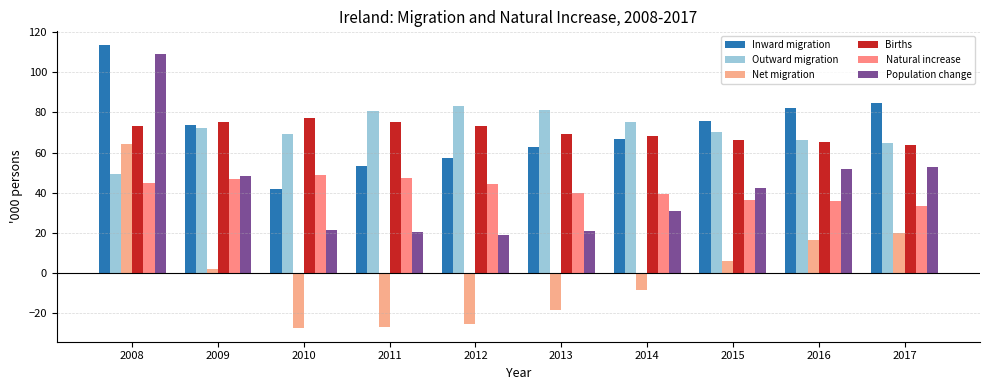

Reading right to left, extract all data points from this chart.

Inward migration: 84.6	82.3	75.9	66.5	62.7	57.3	53.3	41.8	73.7	113.5
Outward migration: 64.8	66.2	70.0	75.0	81.3	83.0	80.6	69.2	72.0	49.2
Net migration: 19.8	16.2	5.9	-8.5	-18.7	-25.7	-27.4	-27.5	1.6	64.3
Births: 63.9	65.4	66.4	68.4	69.4	73.2	75.1	77.2	75.3	73.0
Natural increase: 33.1	35.6	36.5	39.2	39.6	44.5	47.5	48.8	46.7	44.9
Population change: 52.9	51.8	42.3	30.8	21.0	18.8	20.1	21.4	48.3	109.2